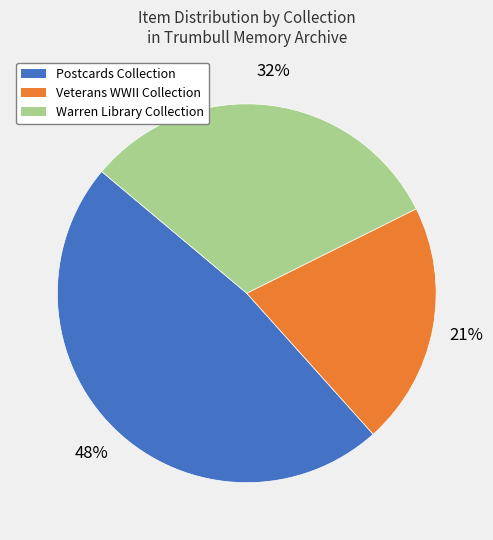

Count the number of slices in the pie.

3